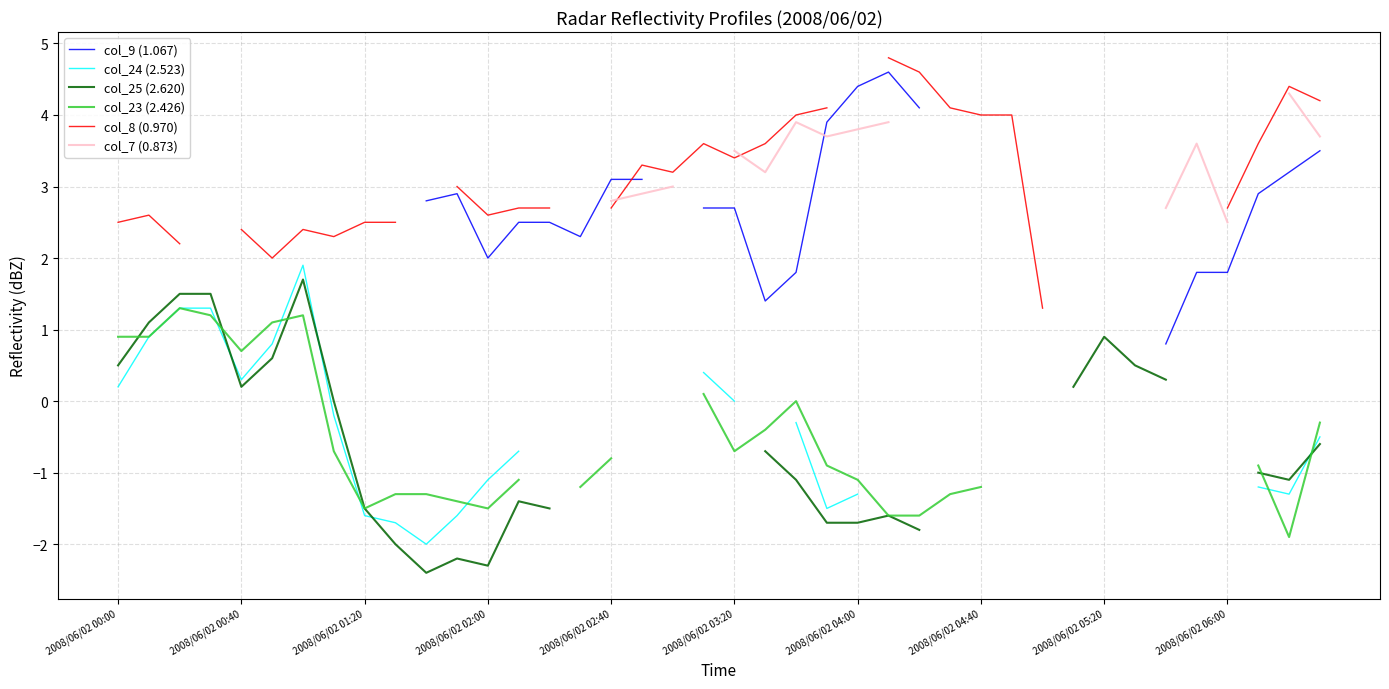

How many values in col_7 (0.873) are above zero?

19